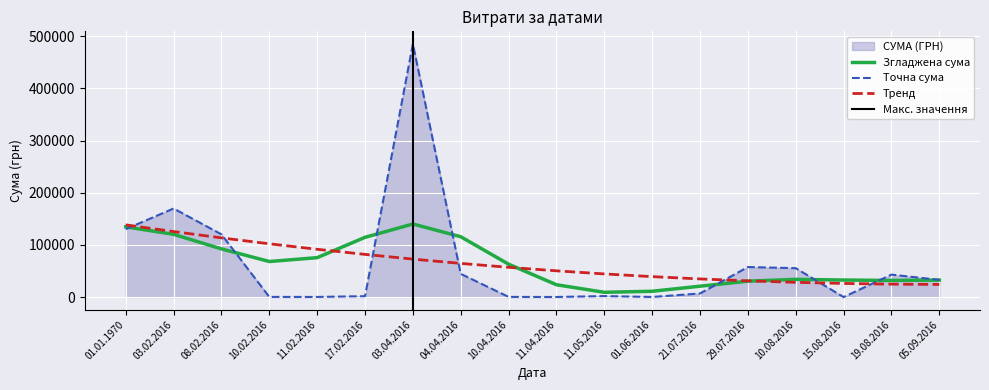

What is the value of the 6th point from the left?

1741.8